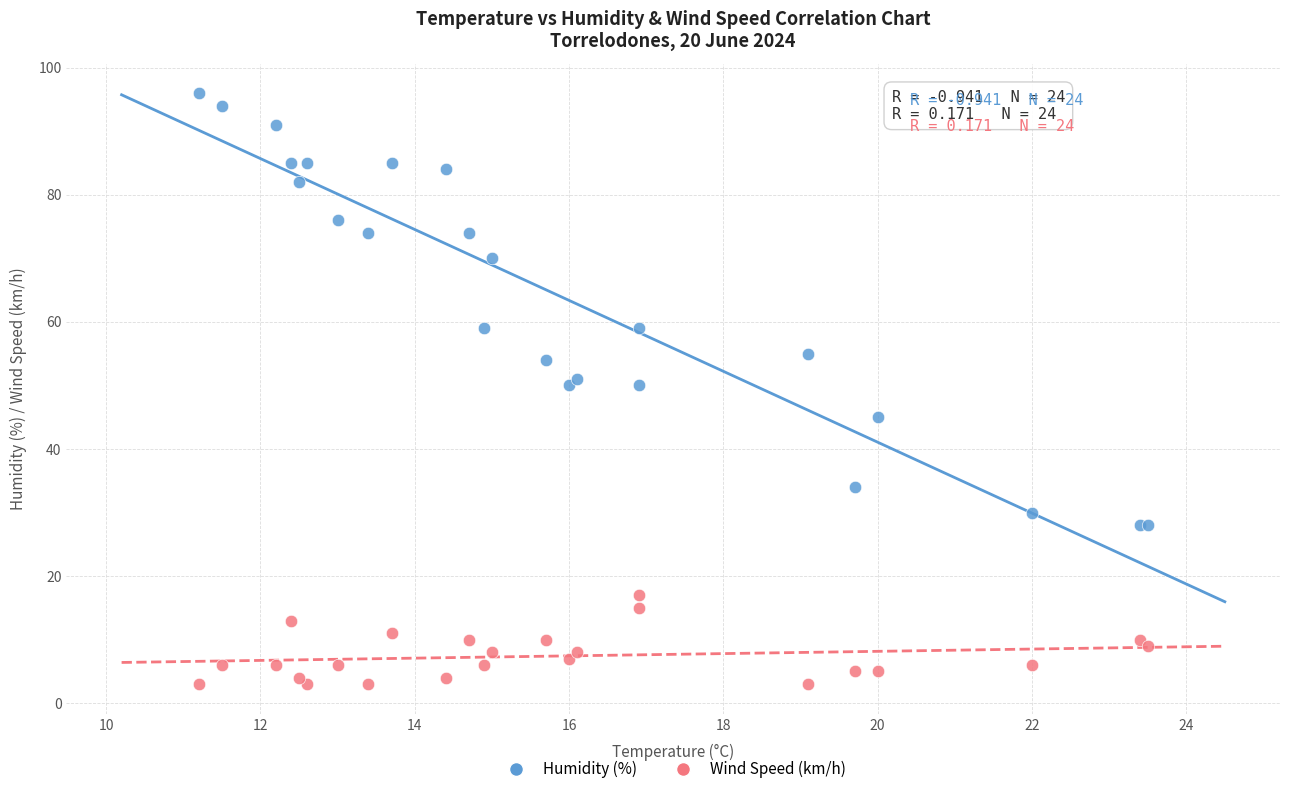

Which series has the largest Y range (max minus min)?

Humidity (%)